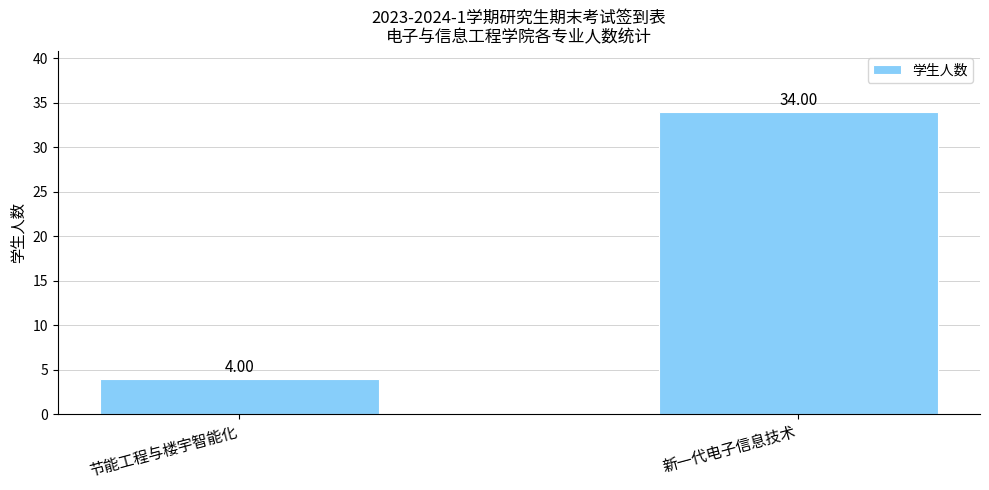

What is the sum of all values?

38